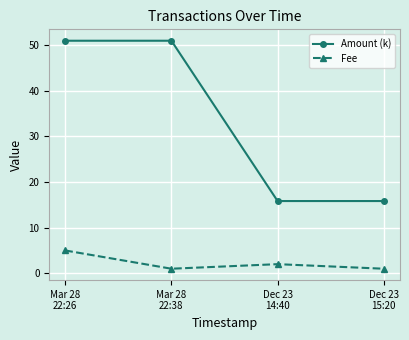

What is the sum of the Amount (k) values at Mar 28
22:26 and Mar 28
22:38?

101.9